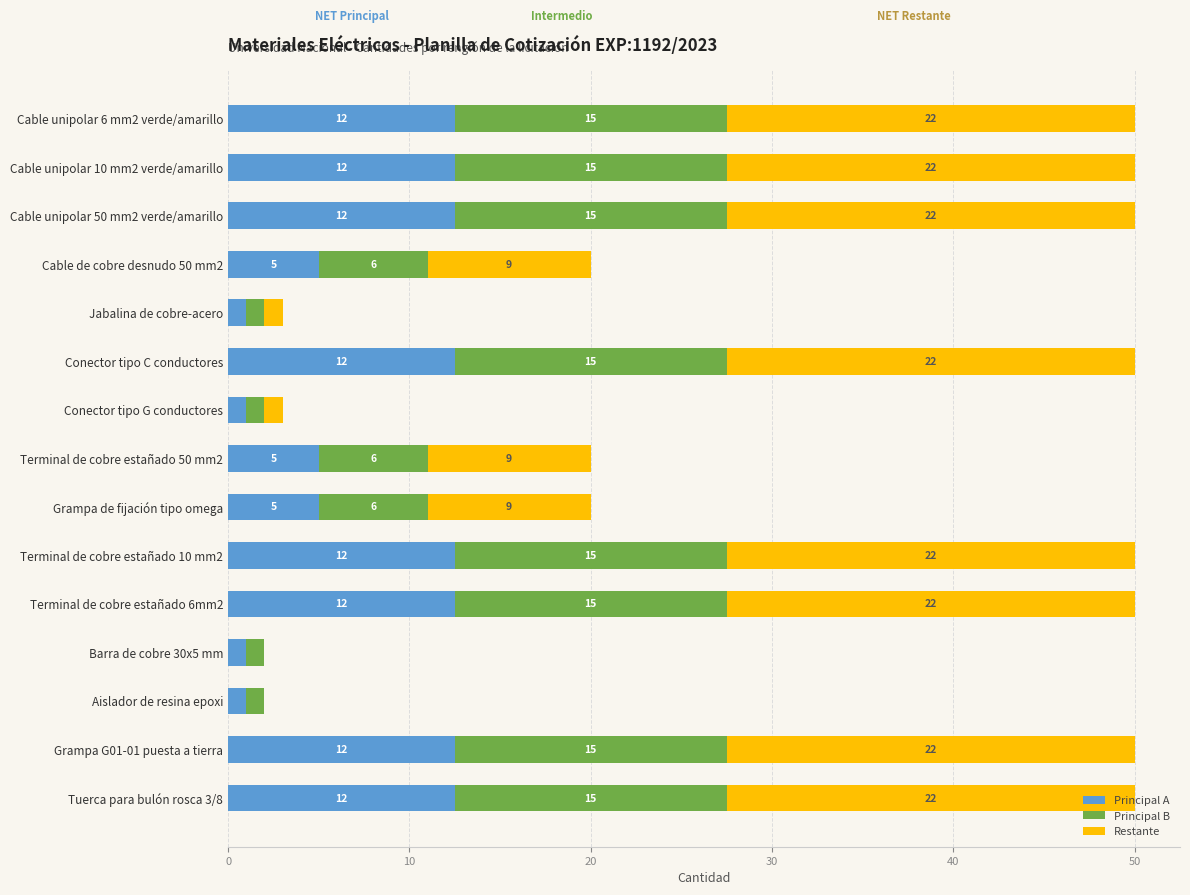

How many values in the Principal A series exceed 12?

8